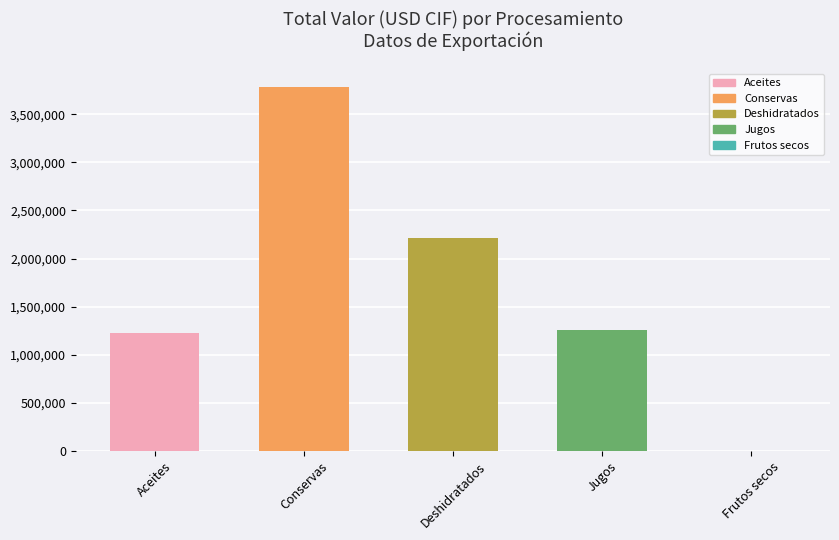

How many data points does each series have?

5